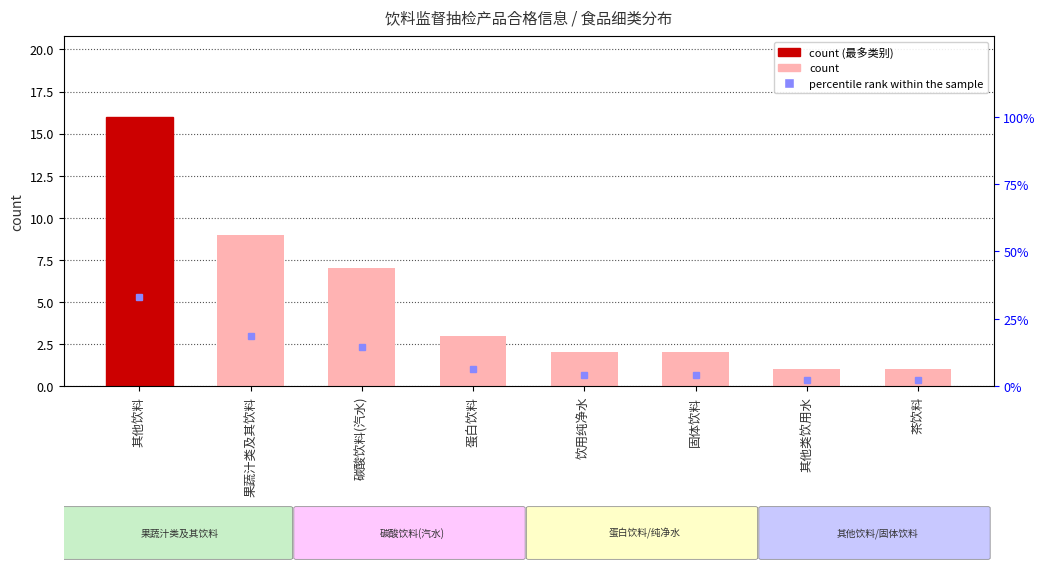

Between 果蔬汁类及其饮料 and 其他类饮用水, which is larger?

果蔬汁类及其饮料